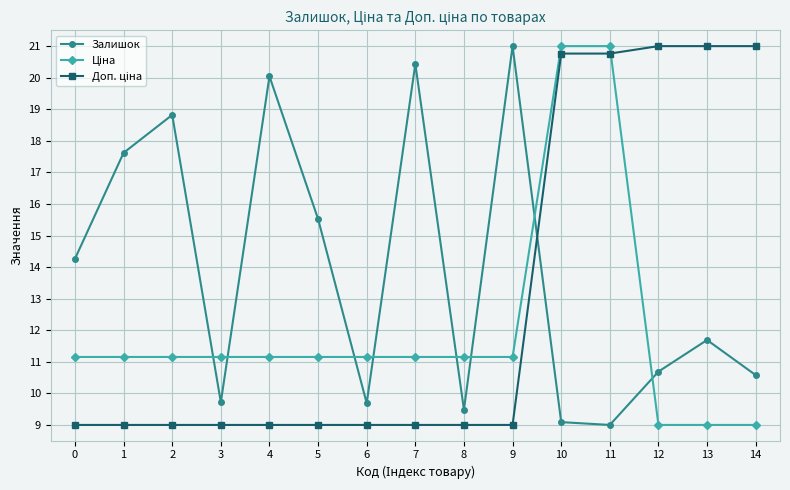

What is the maximum value for Залишок?

21.0